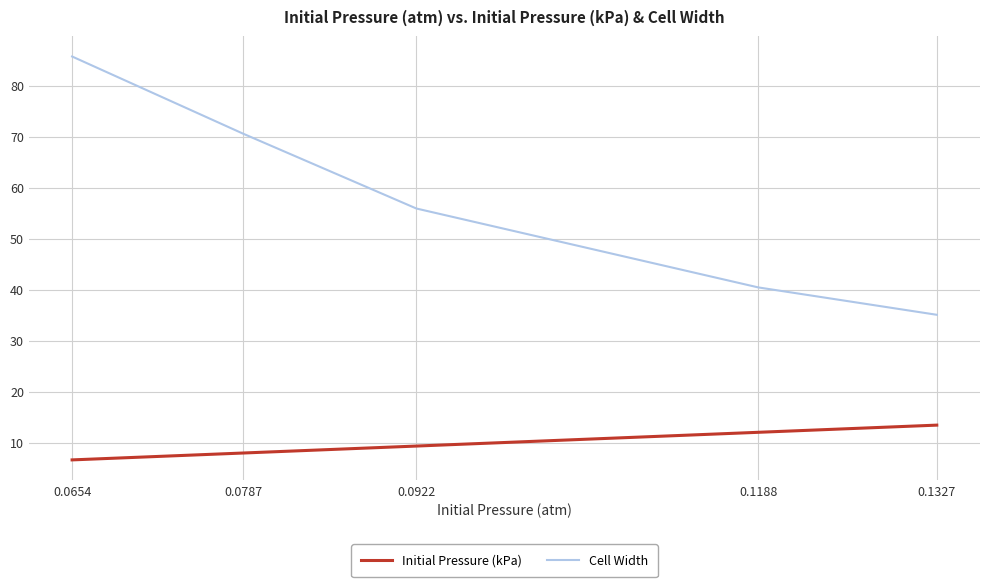

Between 0.0922 and 0.1327, which series saw the biggest shift?

Cell Width